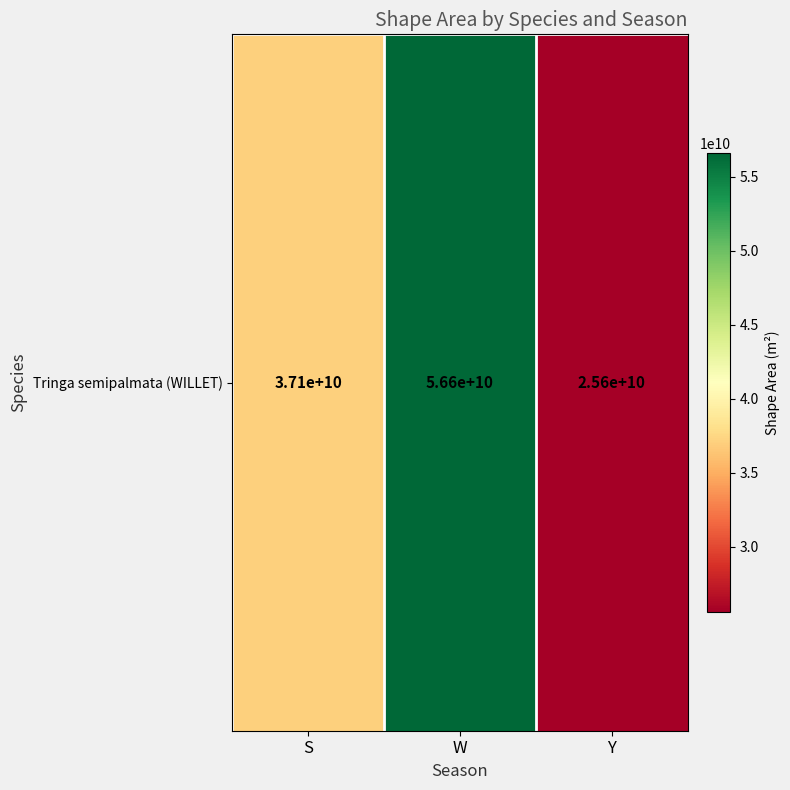

True or false: the data shows 38019209652.1 at W.

False